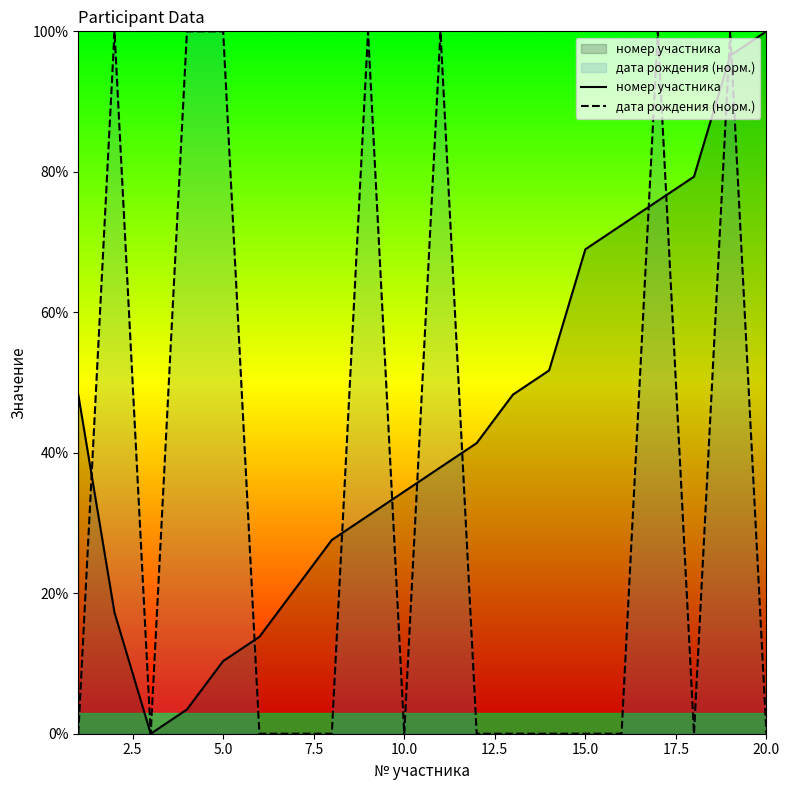

Rank the series by their average value, from lowest to highest.

дата рождения (норм.), номер участника